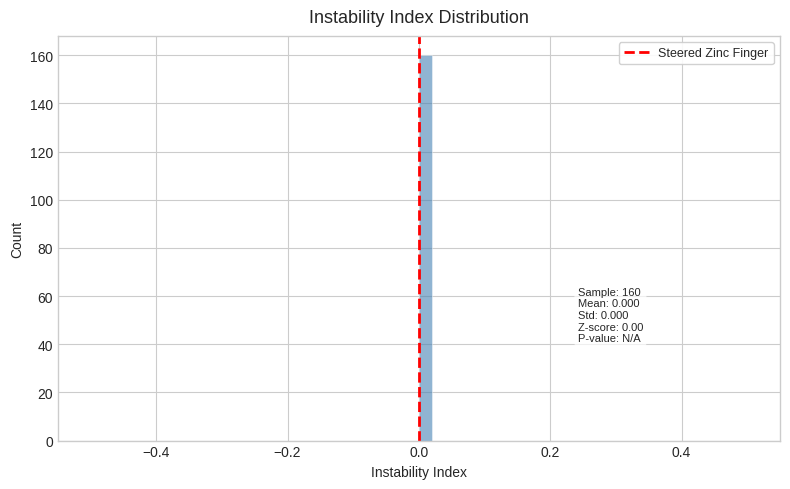

Read against the x-axis, roughly where is the centre of the tallest bar?

0.02